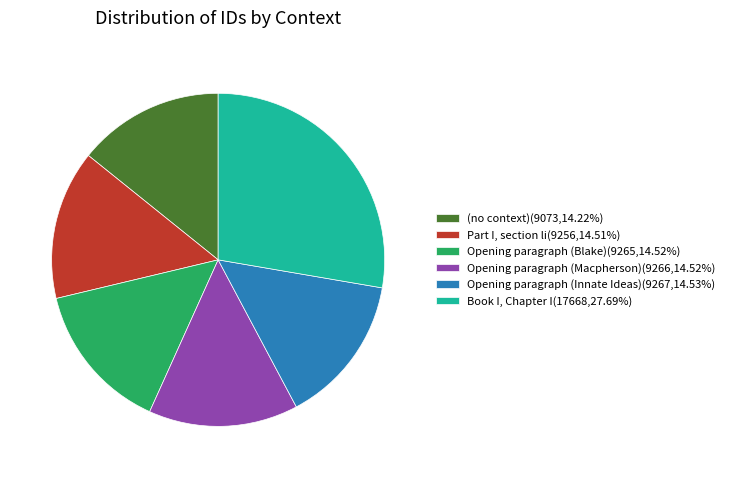

Combined, do Opening paragraph (Innate Ideas)(9267,14.53%) and Book I, Chapter I(17668,27.69%) account for over 50%?

No